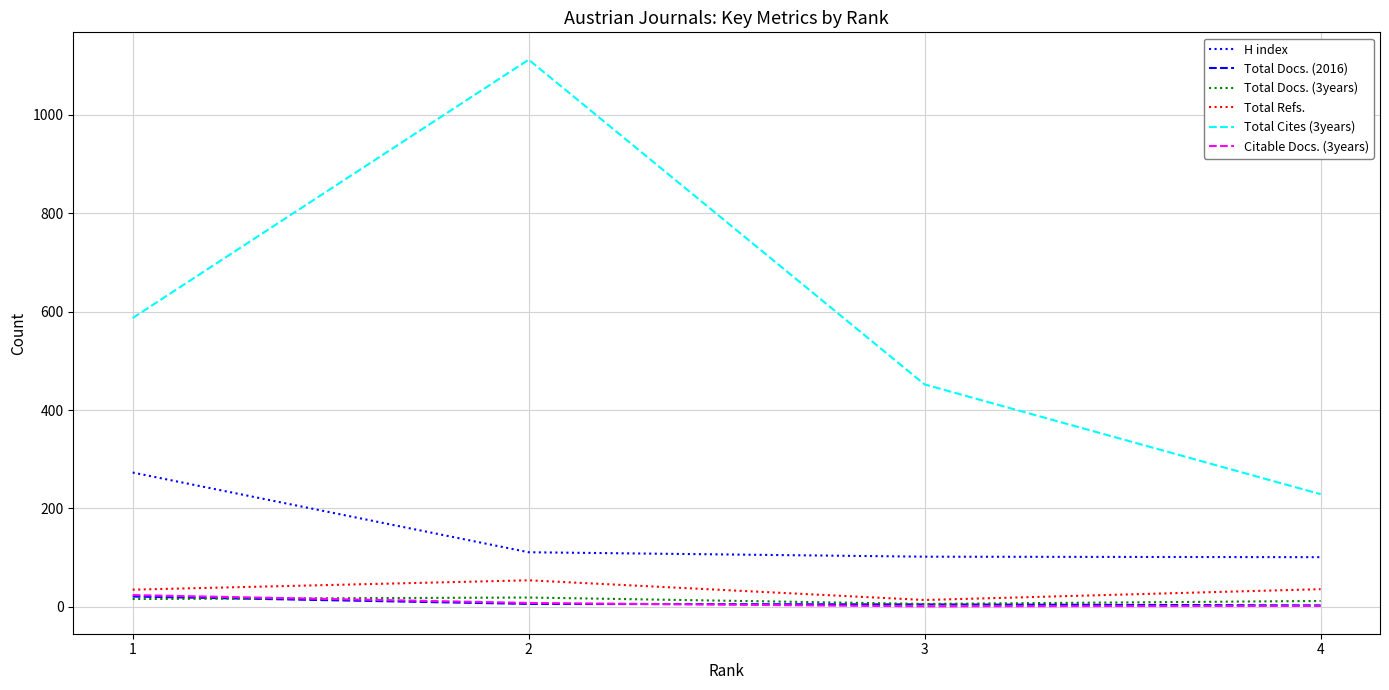

What is the sum of all Total Docs. (3years) values?

53